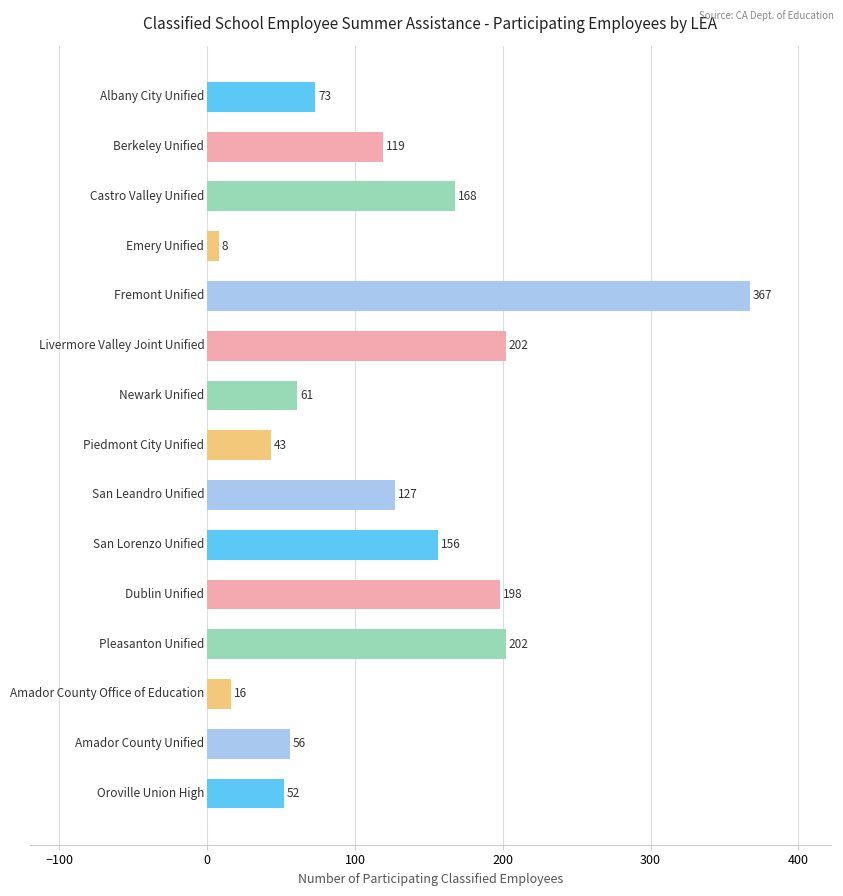

How many series are shown in this chart?

1